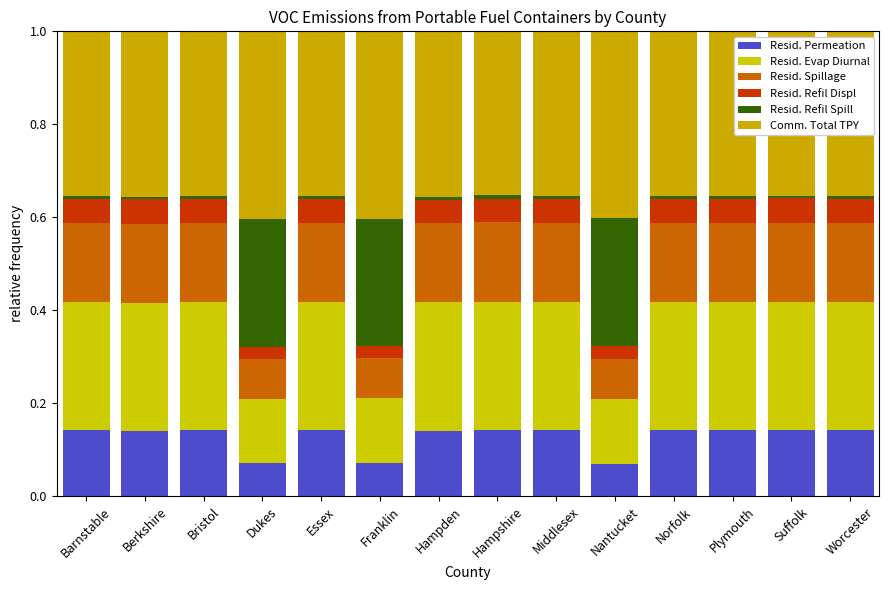

How many bars are there in total?

14